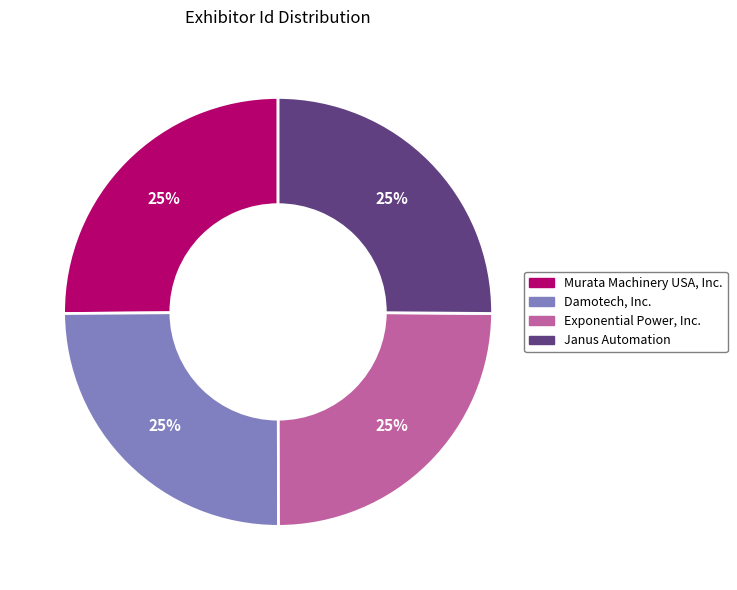

To the nearest percent, what percentage of the pie is Damotech, Inc.?

25%